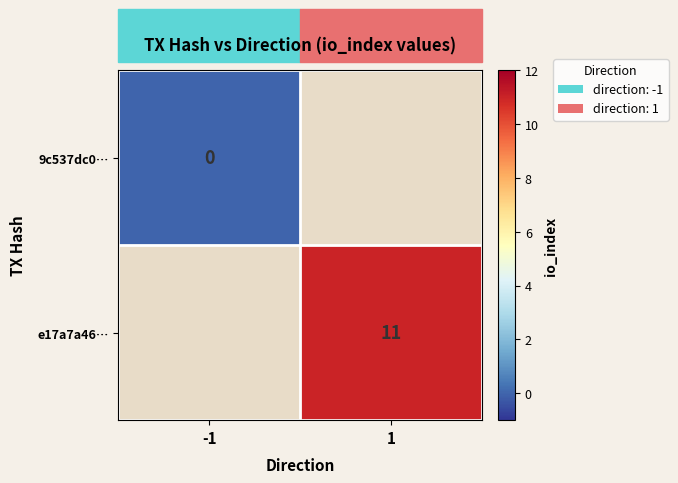

What is the greatest value displayed?

11.0